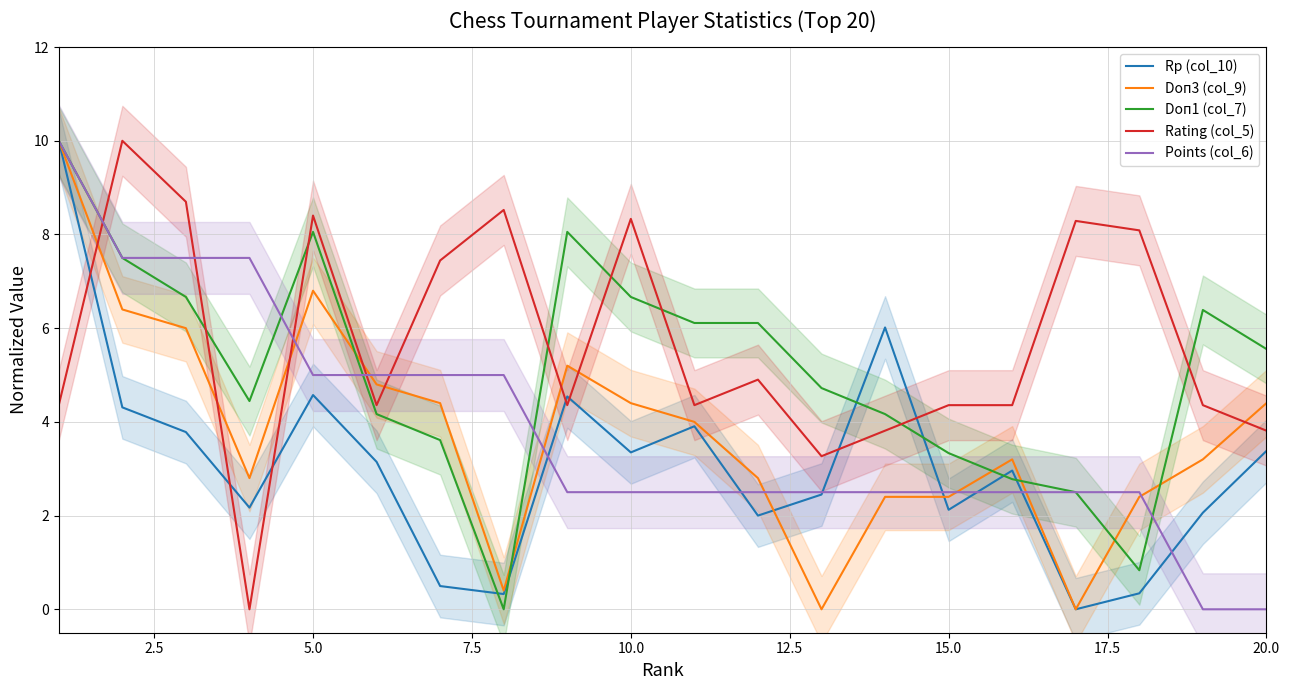

Is it true that Points (col_6) equals 1.6 at 5.0?

False